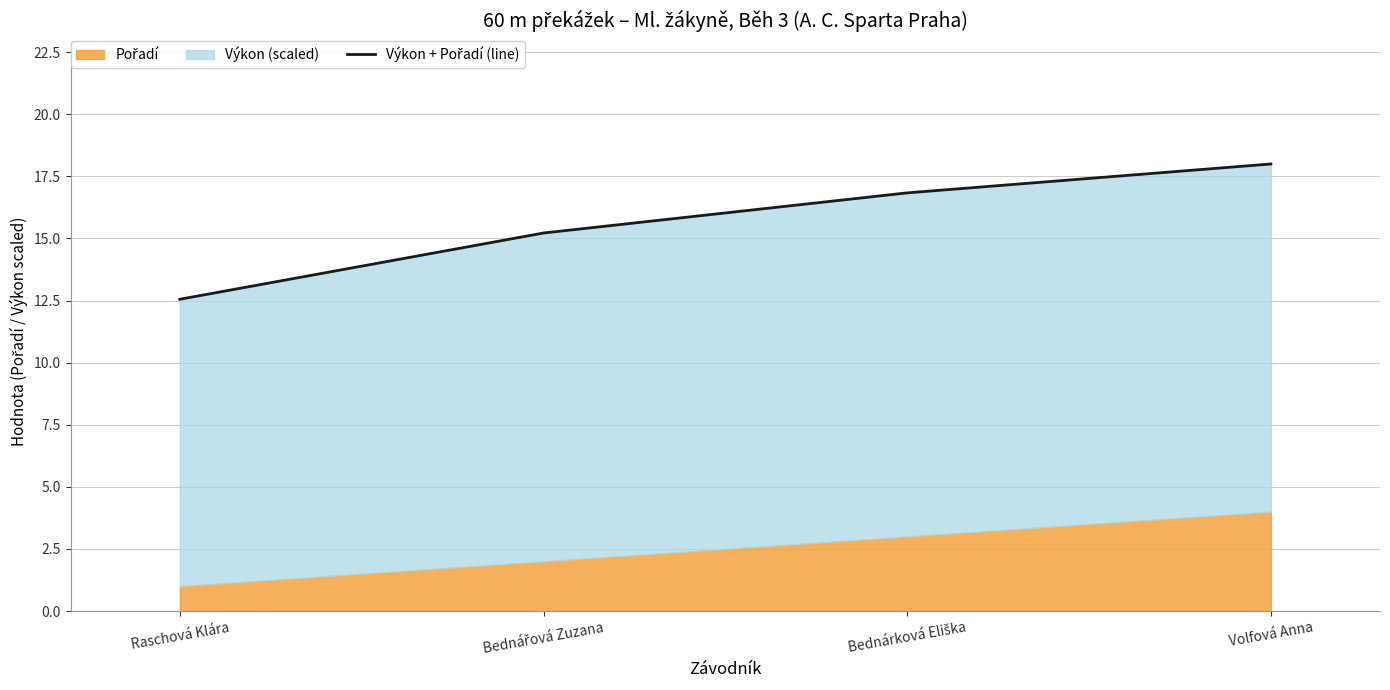

Reading left to right, extract all data points from this chart.

Raschová Klára=12.6	Bednářová Zuzana=15.2	Bednárková Eliška=16.8	Volfová Anna=18.0